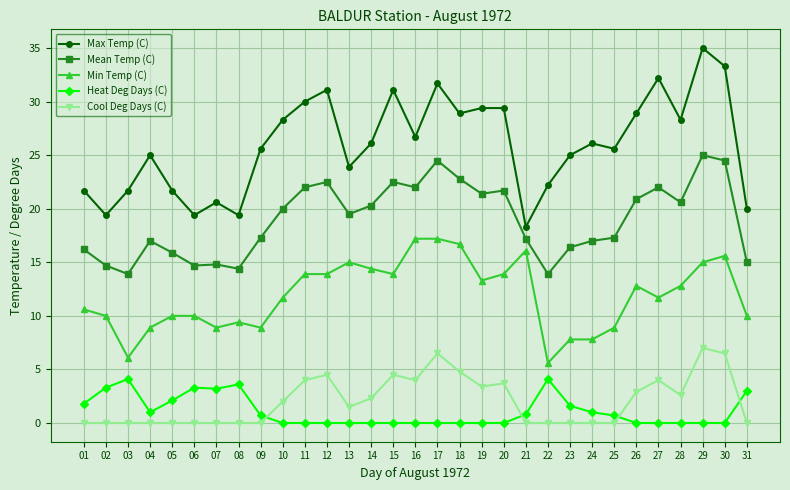

Rank the series by their maximum value, from highest to lowest.

Max Temp (C), Mean Temp (C), Min Temp (C), Cool Deg Days (C), Heat Deg Days (C)